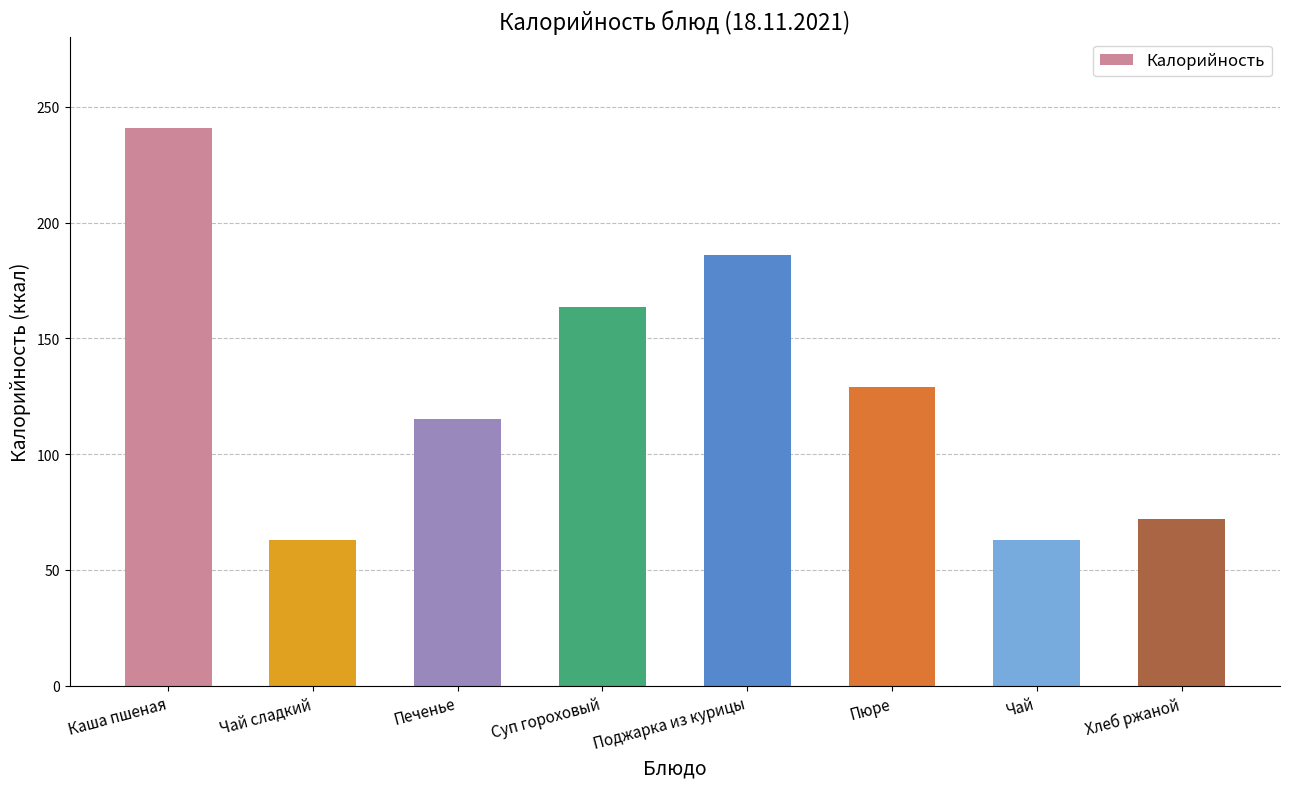

Reading right to left, list all the values displayed in this chart.

72.0	63.0	129.0	186.0	163.7	115.0	63.0	240.8